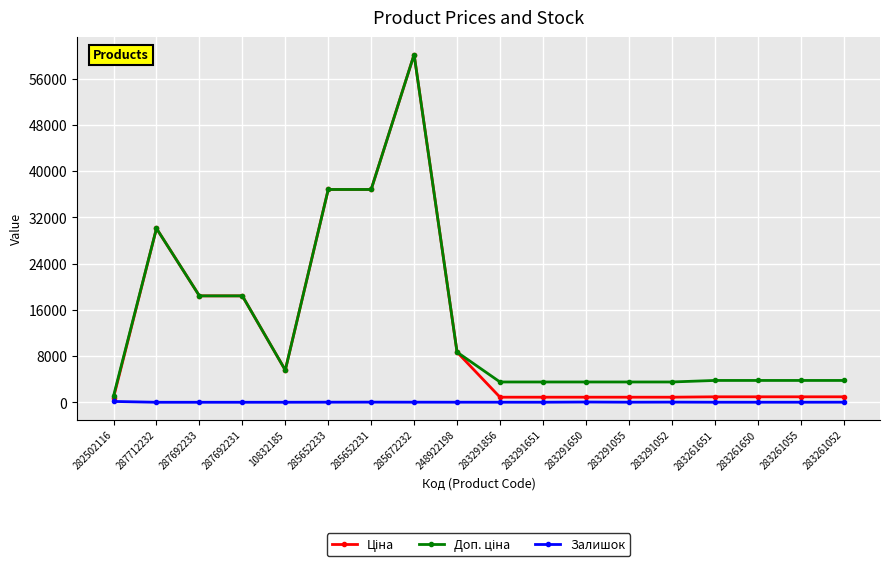

Is it true that Залишок equals 0.0 at 287692231?

True